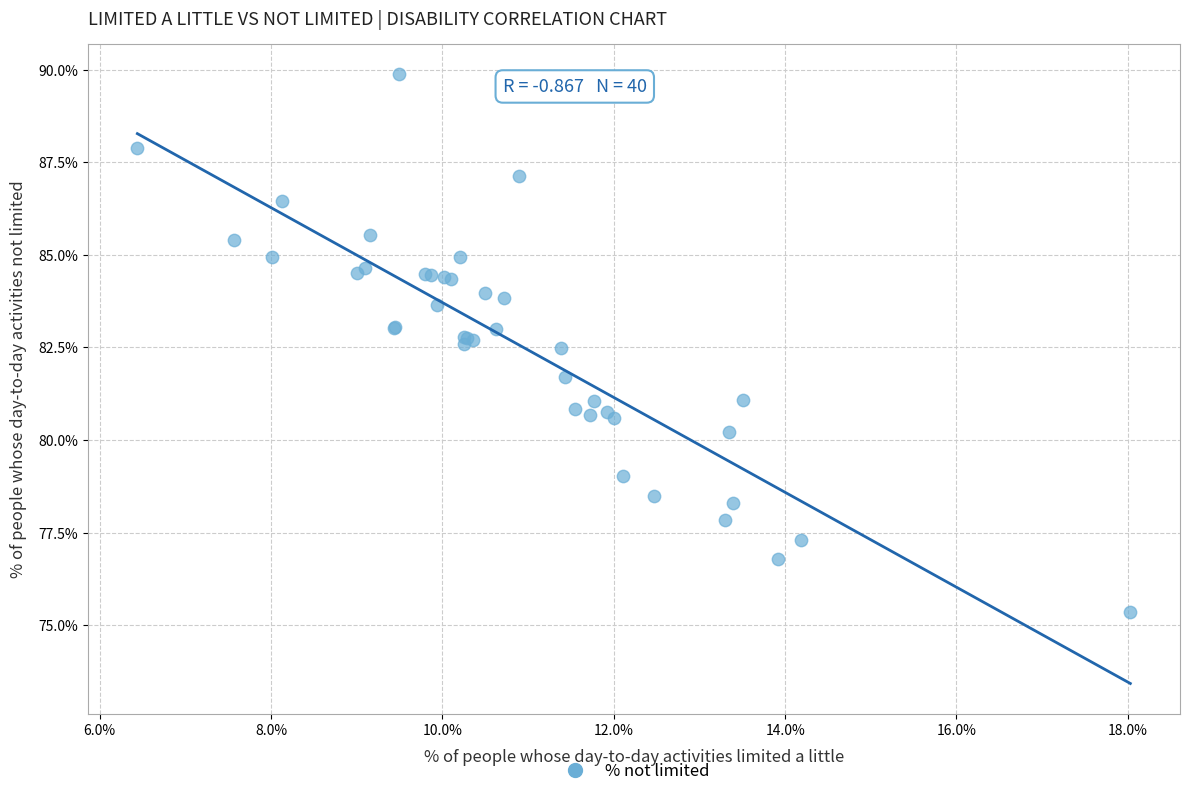

What Y value in the scatter plot is closest to 82?

81.7